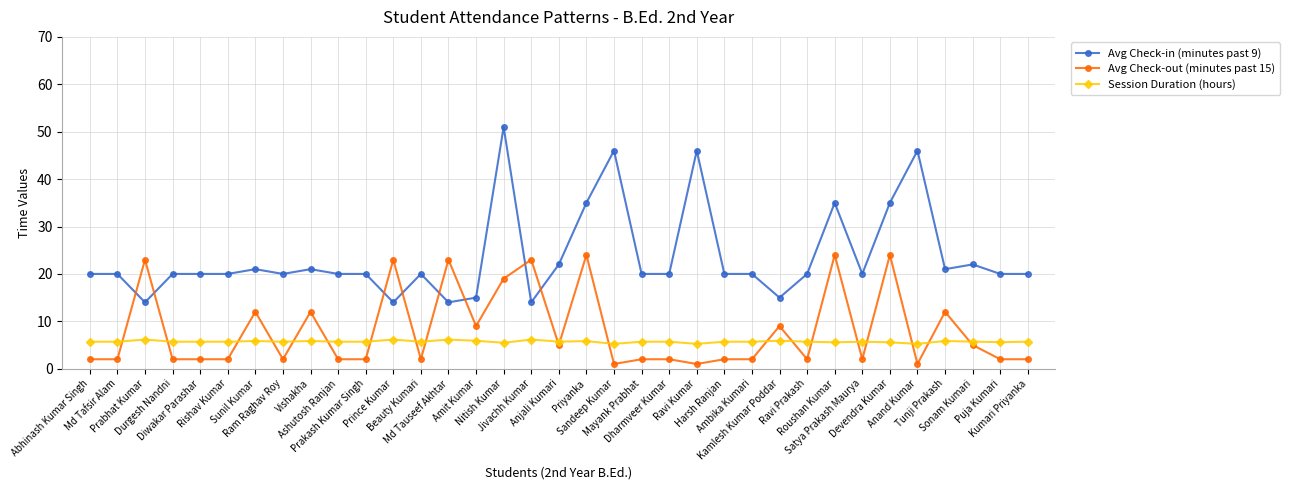

What is the maximum value shown in the chart?

51.0